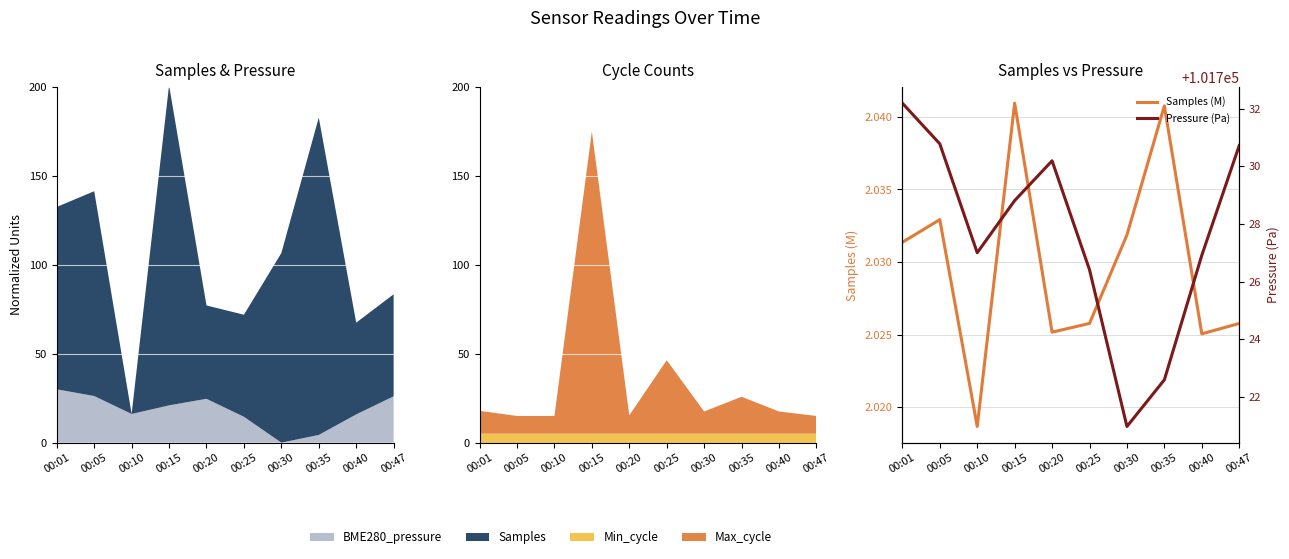

What is the maximum value shown in the chart?

101732.2